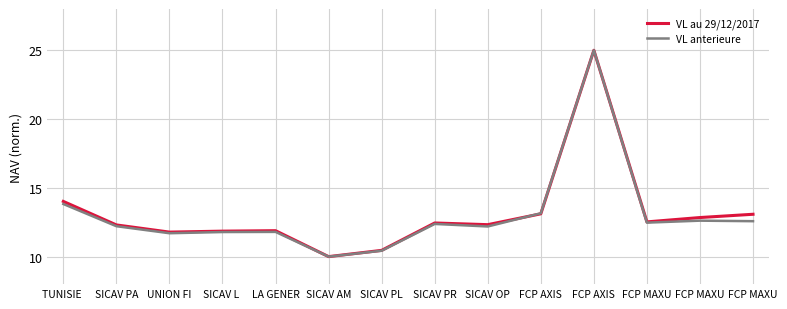

The value of VL anterieure at SICAV PL is 10.4. True or false?

True